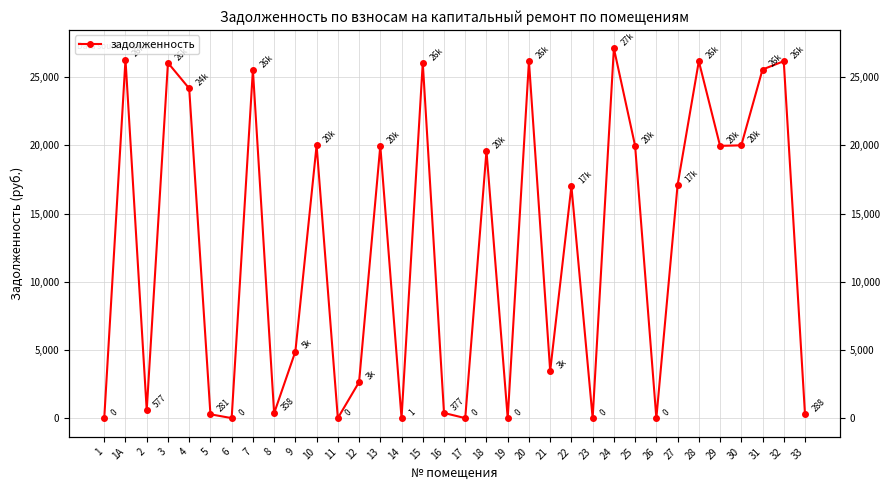

What is the label of the 11th point from the left?

10